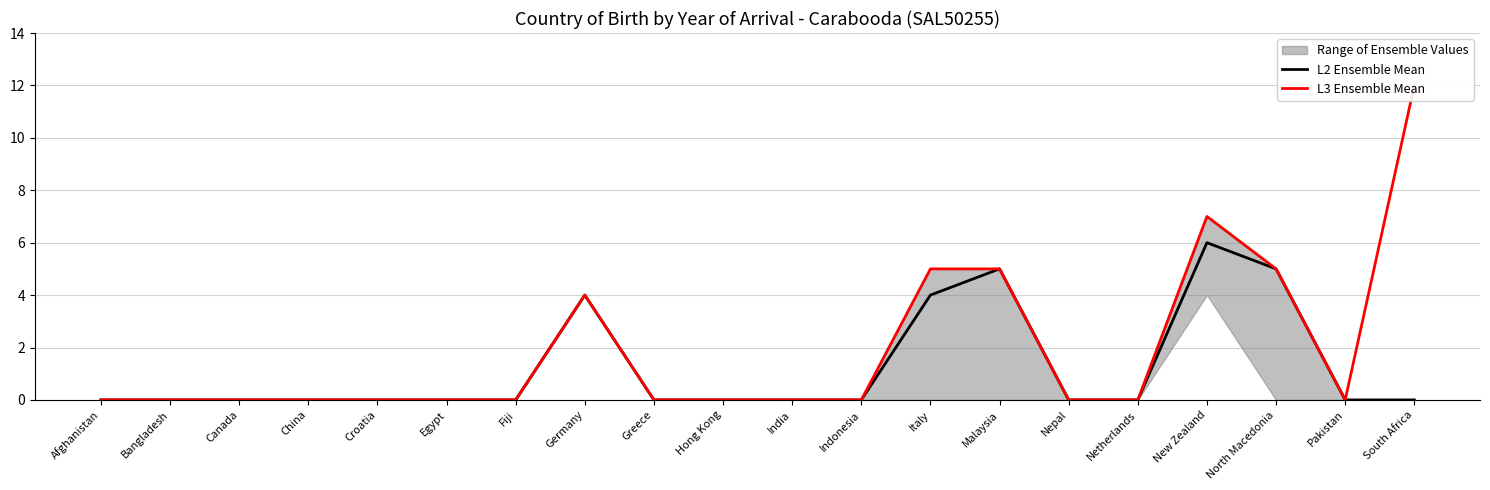

What is the label of the 3rd point from the right?

North Macedonia